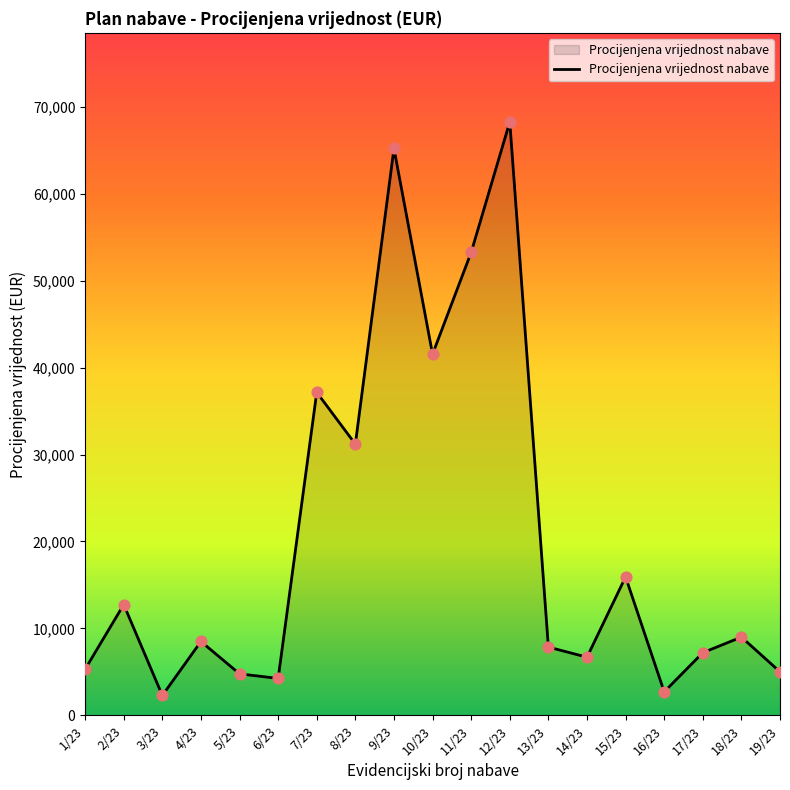

Which has a higher value, 12/23 or 1/23?

12/23